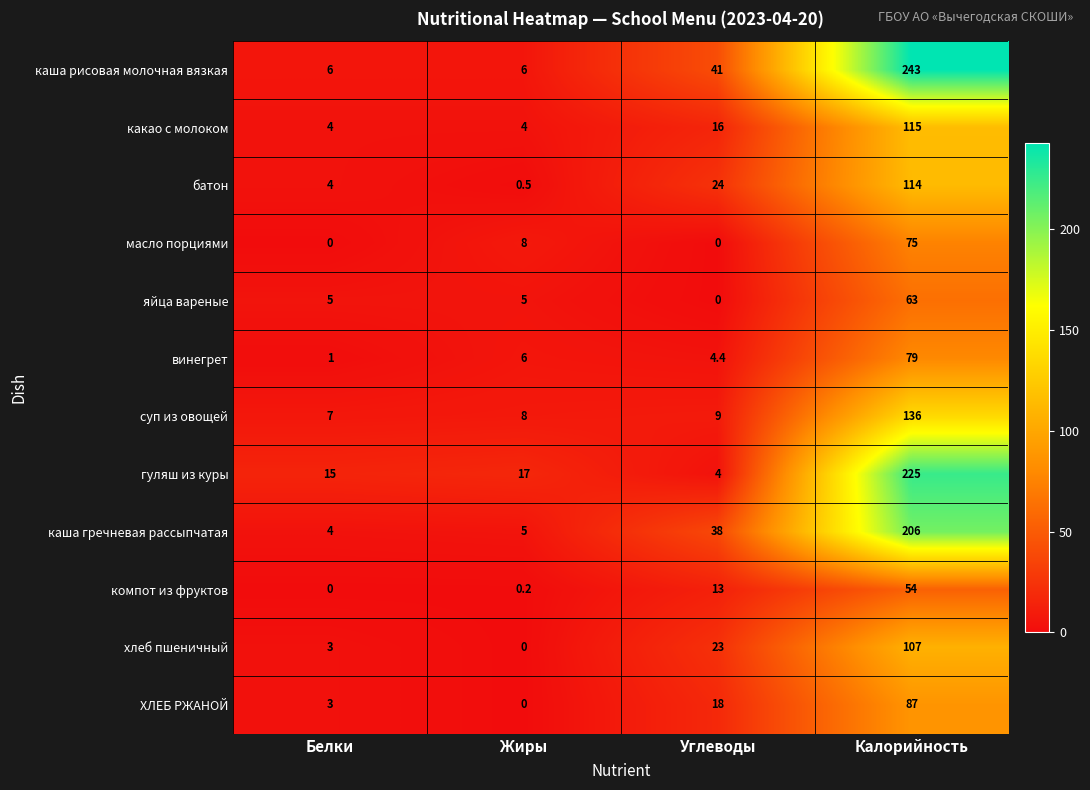

Is it true that компот из фруктов equals 54.0 at Калорийность?

True